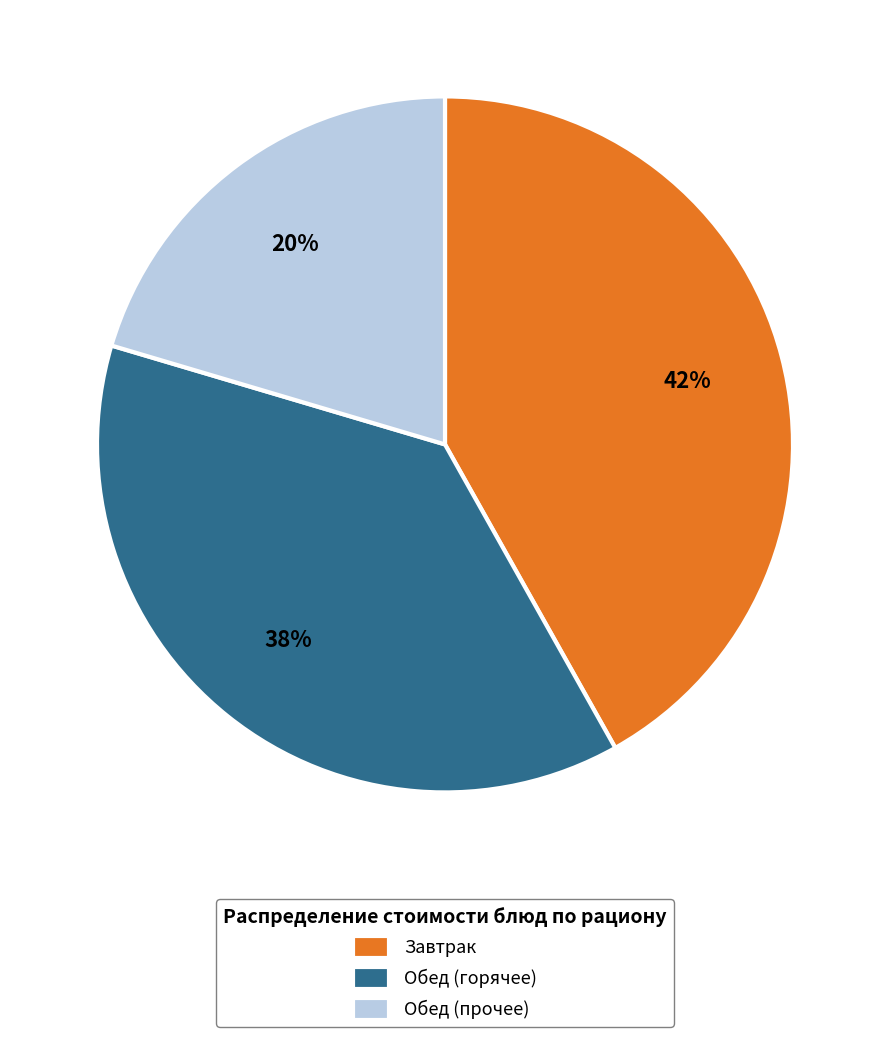

Combined, do Обед (прочее) and Обед (горячее) account for over 50%?

Yes